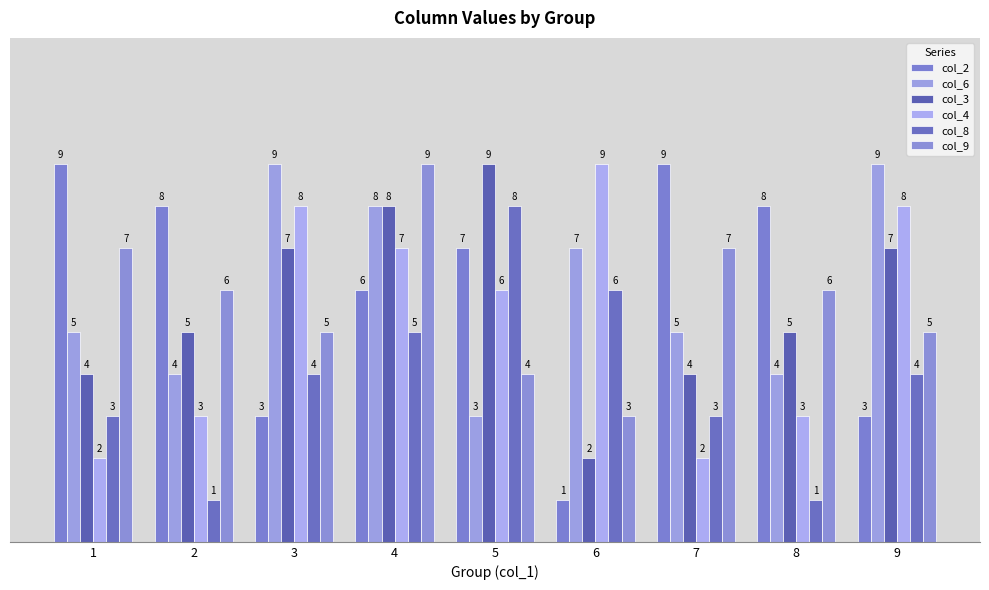

Read the col_3 value at 5.

9